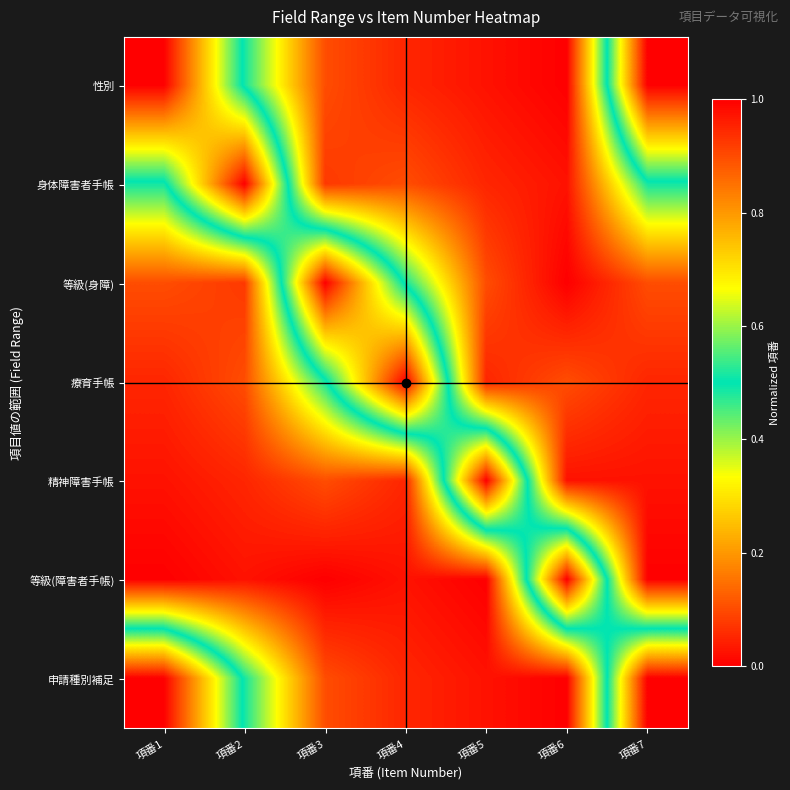

Which has a higher value, 項番7 or 項番6?

項番6